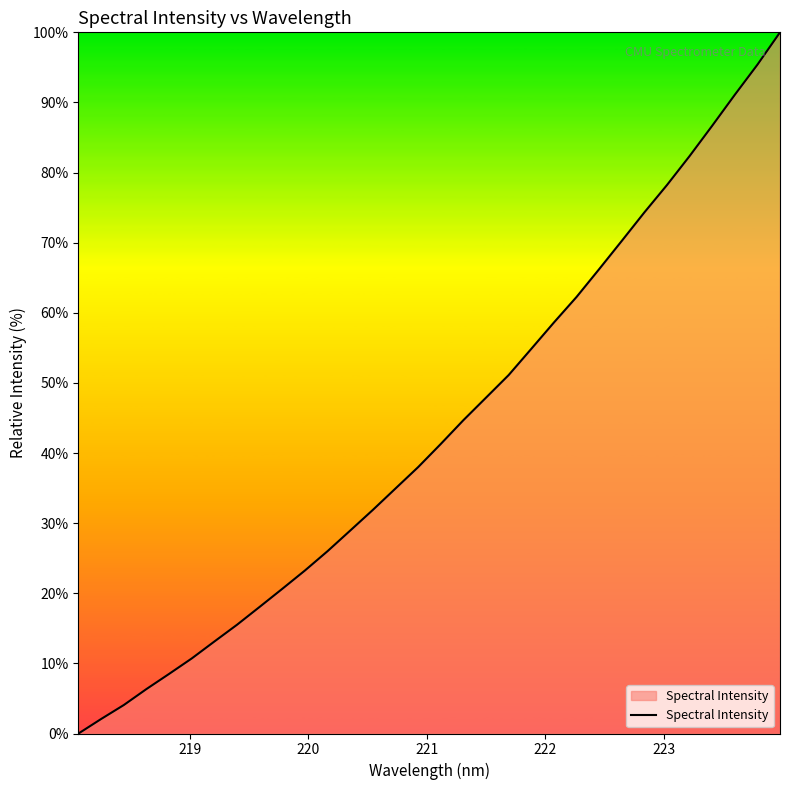

What is the greatest value displayed?

100.0